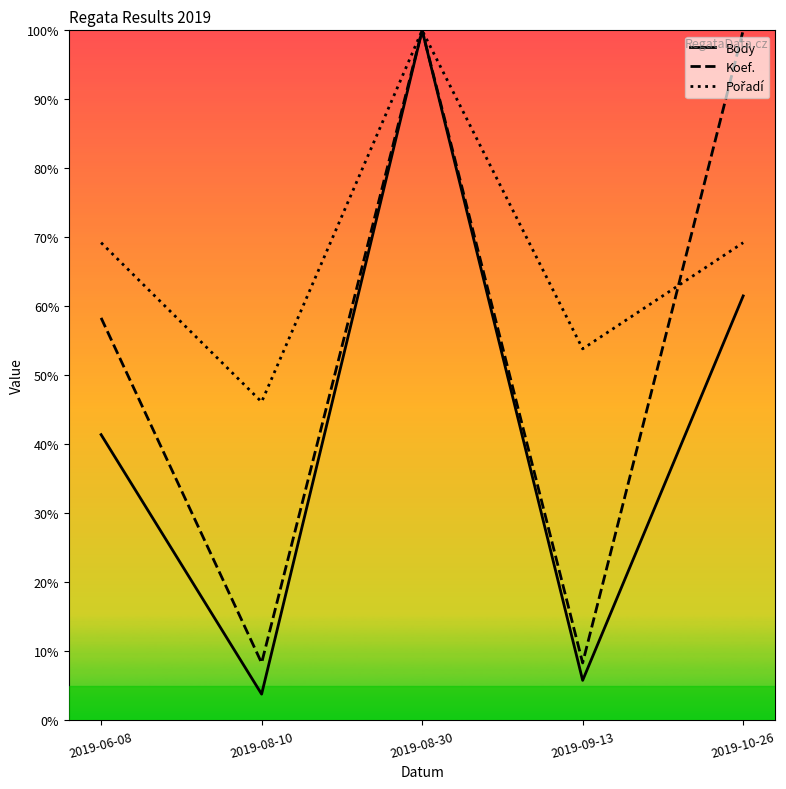

True or false: Body has more than 2 interior local peaks.

False